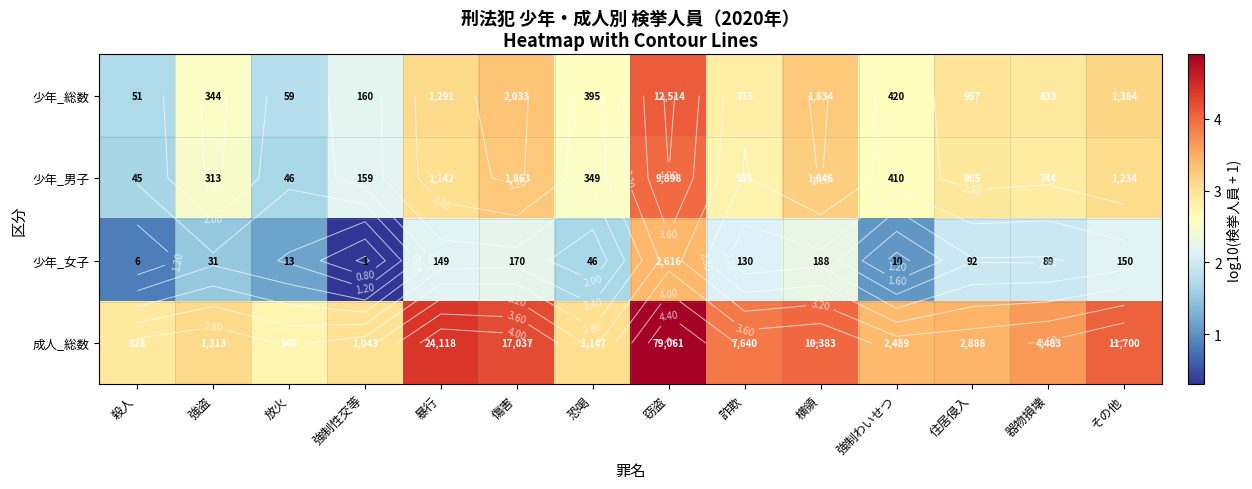

List the series in order of their peak value, highest first.

成人_総数, 少年_総数, 少年_男子, 少年_女子